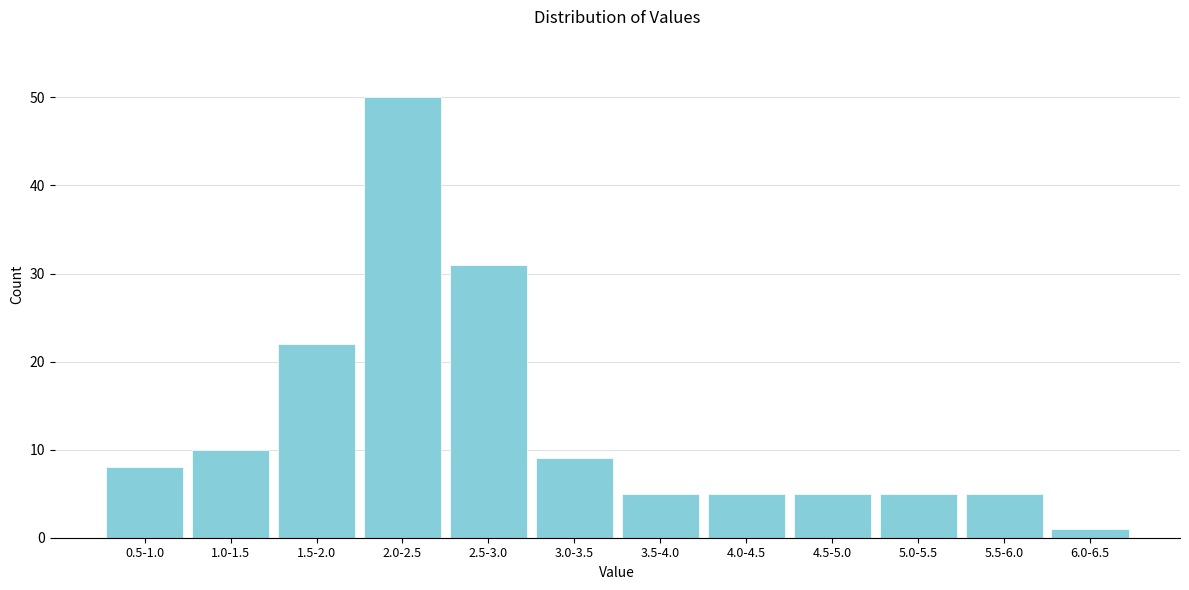

Reading left to right, list all the values displayed in this chart.

0.5-1.0=8	1.0-1.5=10	1.5-2.0=22	2.0-2.5=50	2.5-3.0=31	3.0-3.5=9	3.5-4.0=5	4.0-4.5=5	4.5-5.0=5	5.0-5.5=5	5.5-6.0=5	6.0-6.5=1